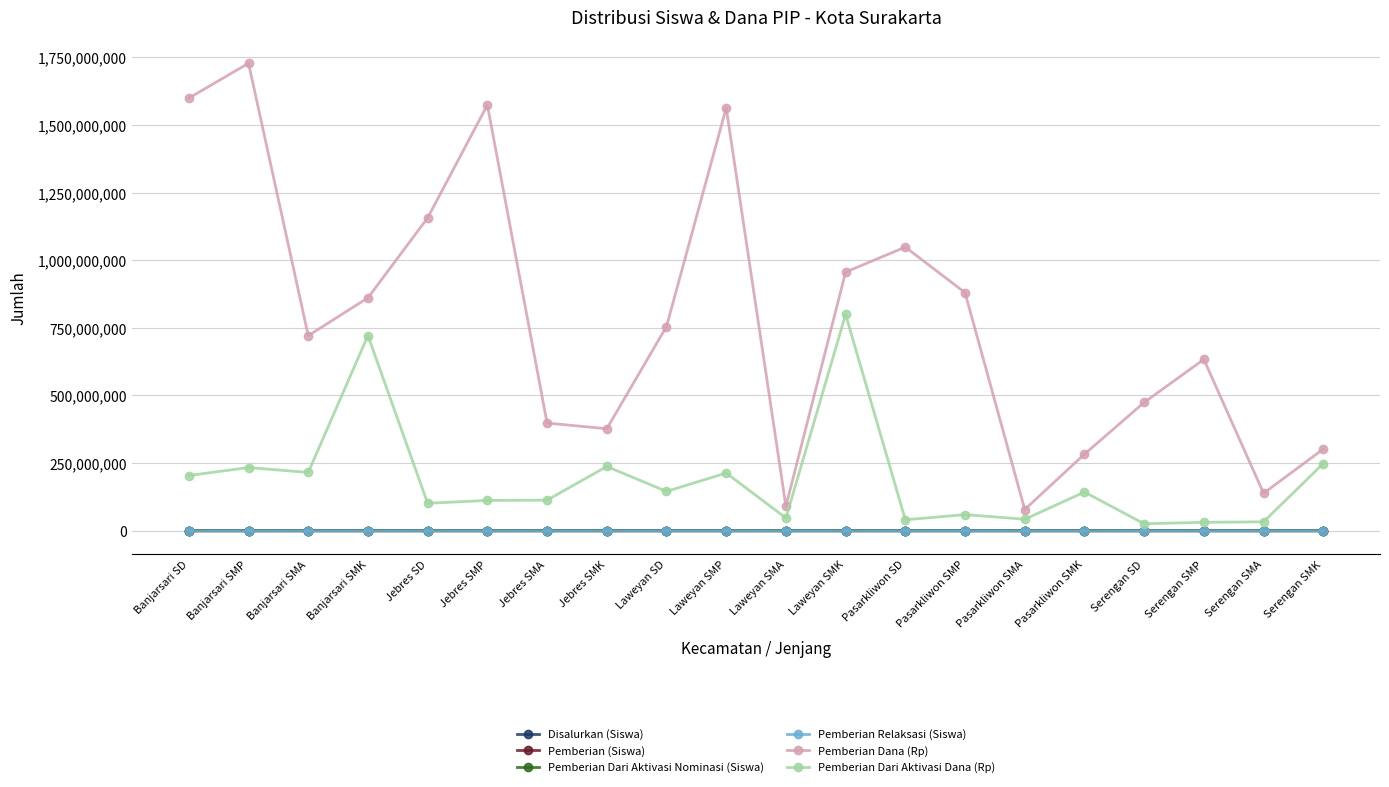

The Pemberian Dari Aktivasi Dana (Rp) series shows 279756405 at Laweyan SMP. True or false?

False